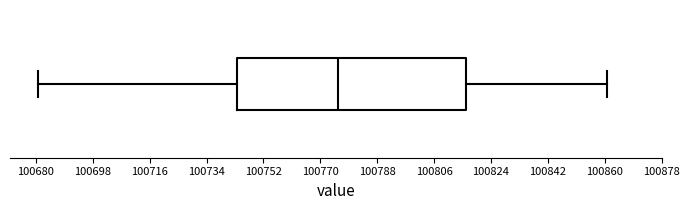

Read this box plot against the x-axis: the position of the median line, the range covered by the box, and the ends of both whiskers. The values are not printed on the chart, so give them approximately, as read against the axis.

median 100776, box 100744 to 100816, whiskers 100680 to 100862